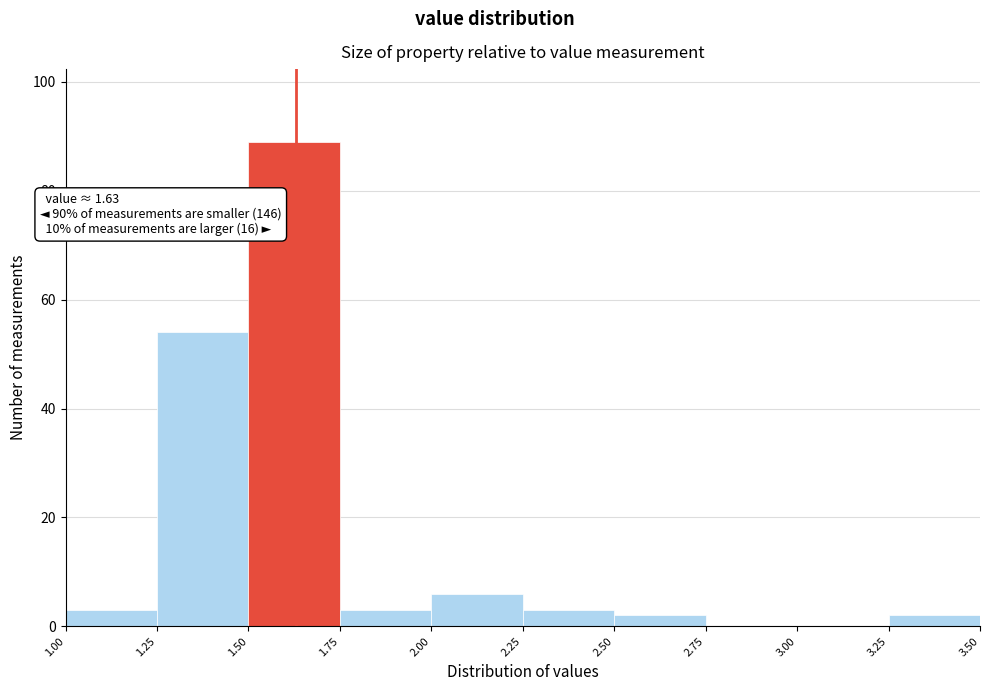

Which range on the x-axis has the tallest bar?

1.50 to 1.75